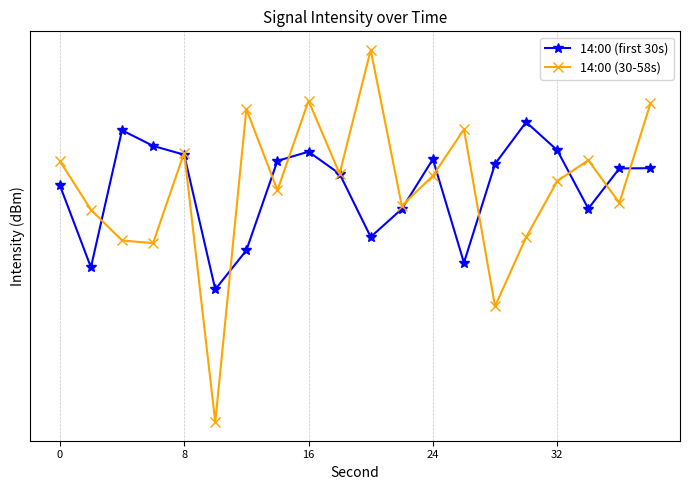

The 14:00 (30-58s) series shows -64.6 at 16. True or false?

False